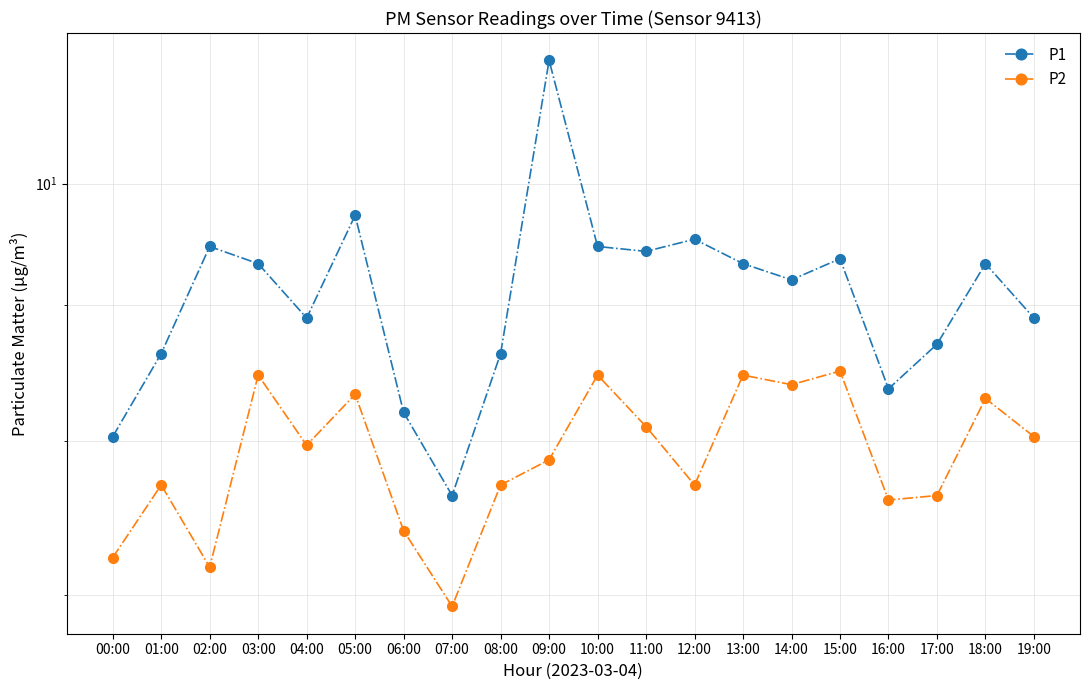

True or false: P2 and P1 cross at least once.

False